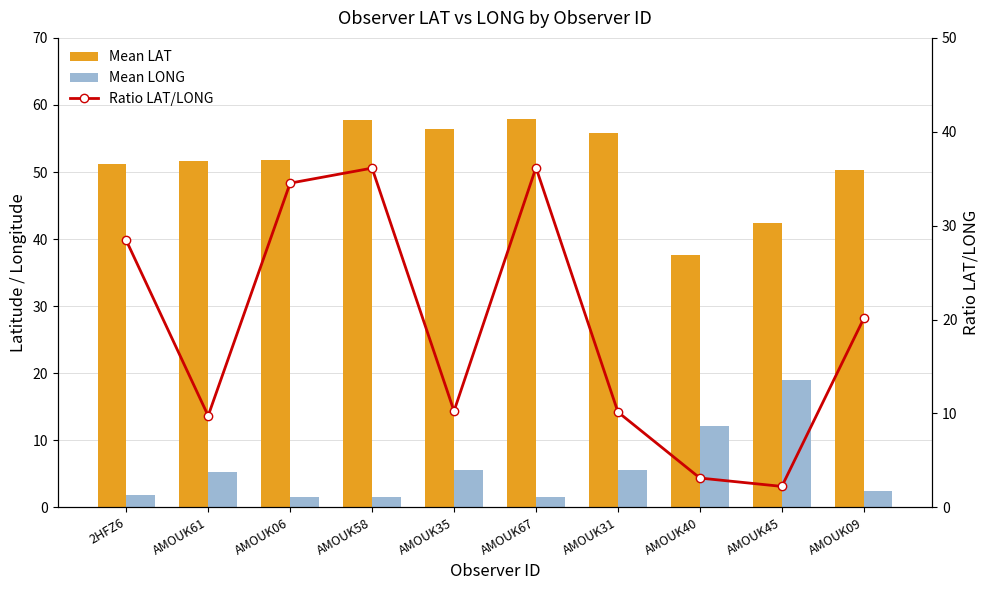

What value does the Mean LONG series have at AMOUK06?

1.5